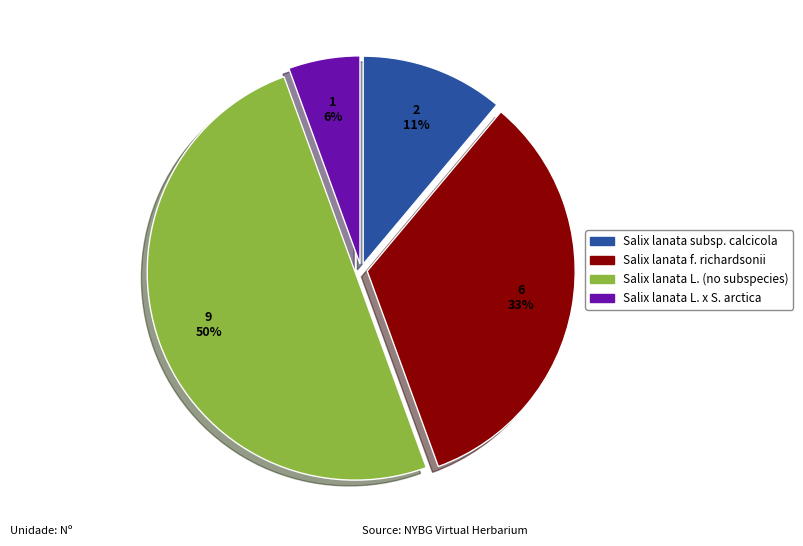

How many segments does this pie chart have?

4